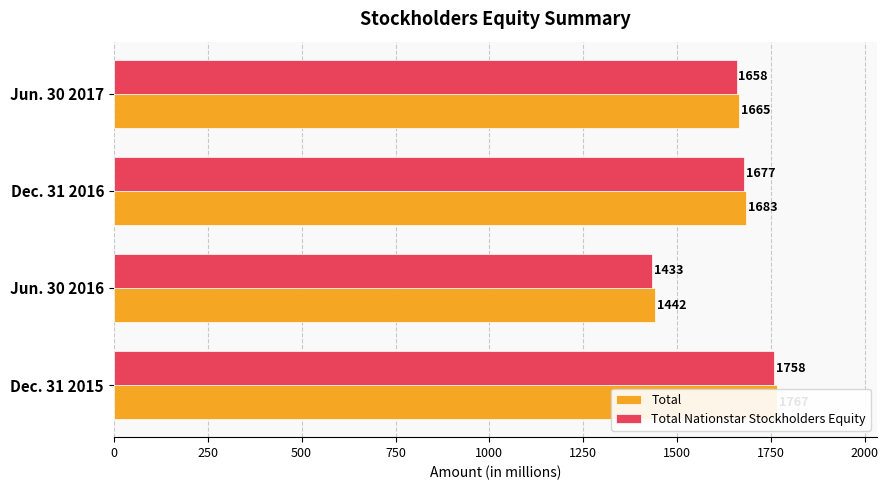

True or false: Total Nationstar Stockholders Equity has a value of 712 at Dec. 31 2016.

False